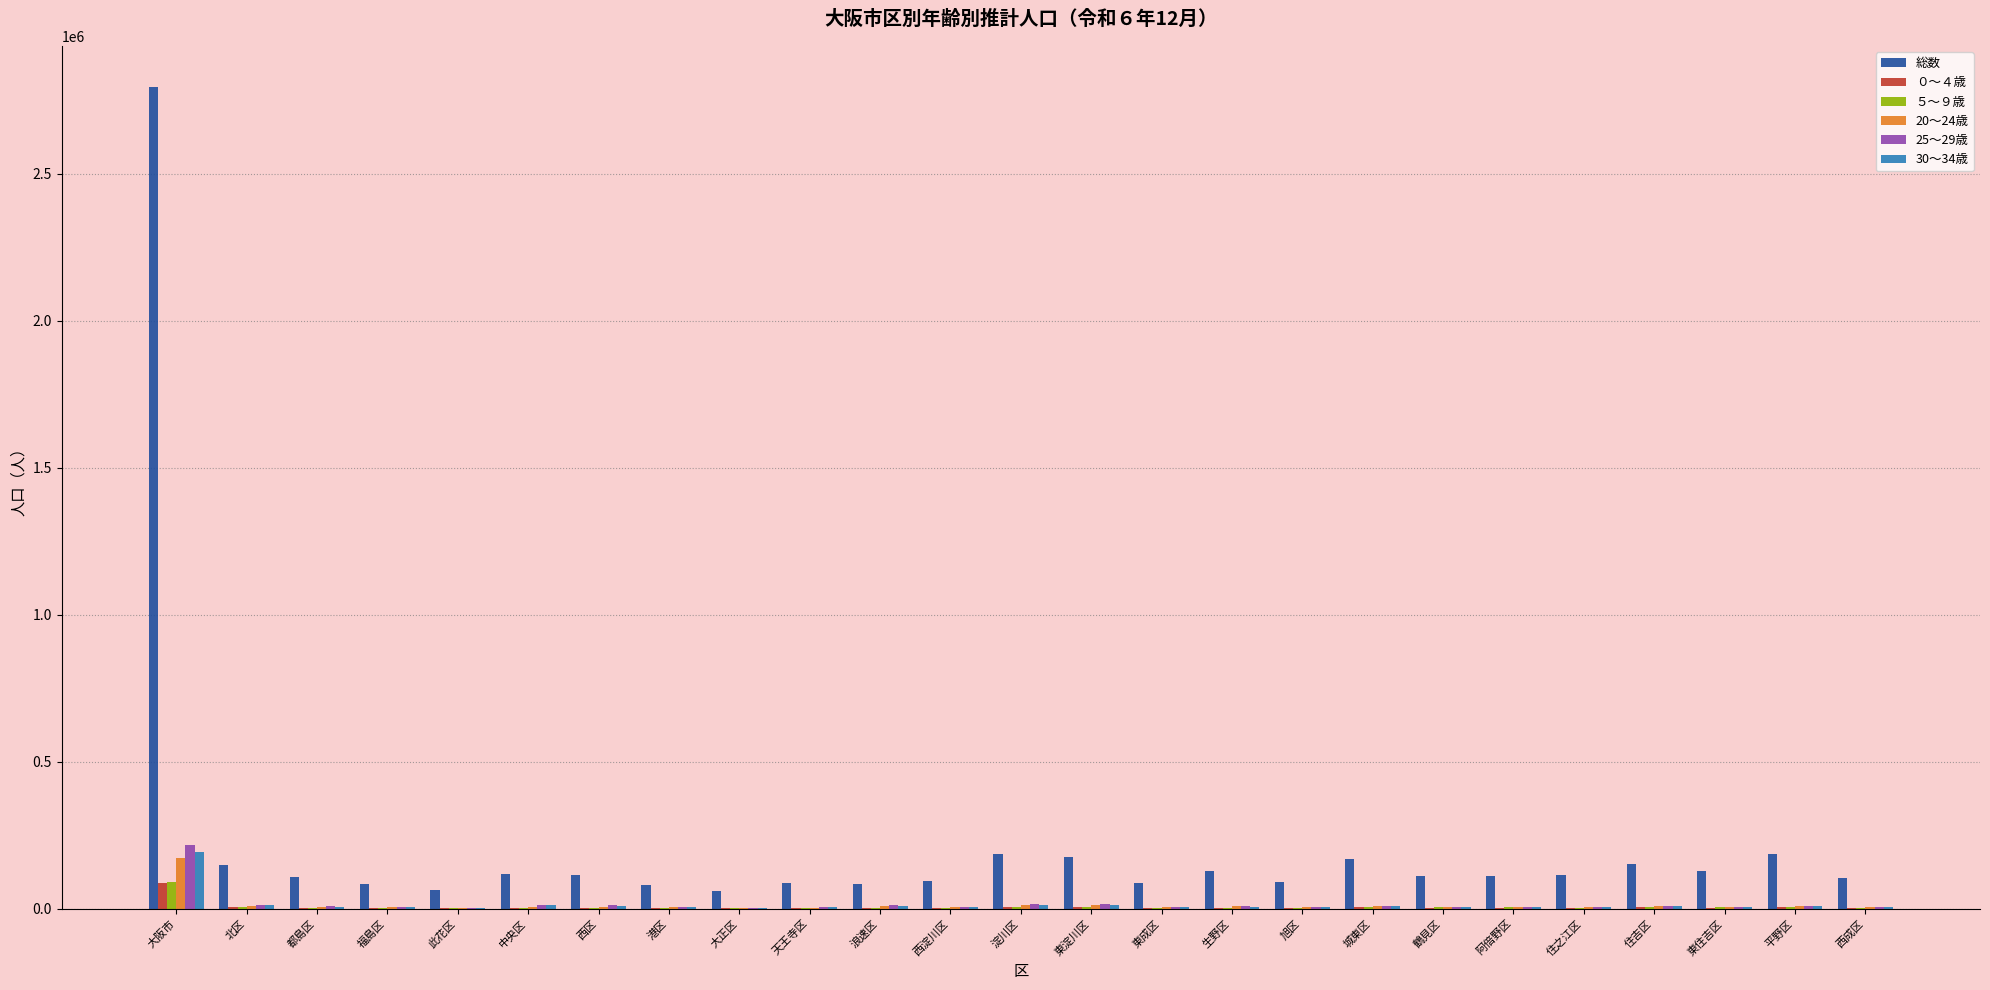

At which label does ０～４歳 reach its peak?

大阪市